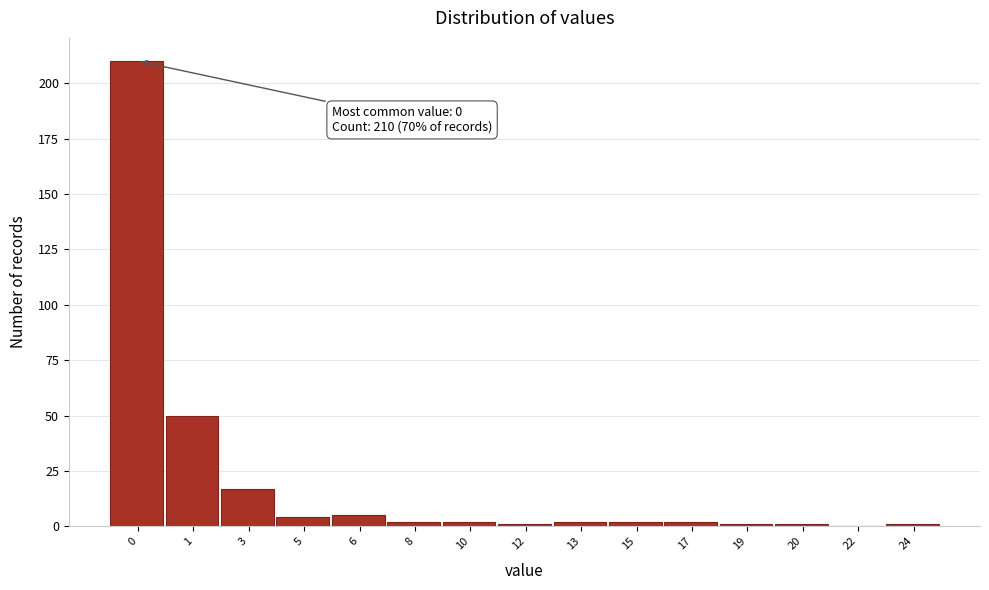

Reading left to right, extract all data points from this chart.

0=210	1=50	3=17	5=4	6=5	8=2	10=2	12=1	13=2	15=2	17=2	19=1	20=1	22=0	24=1